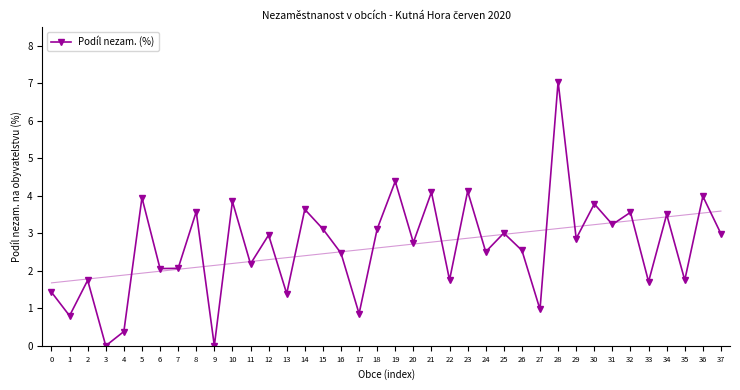

Reading left to right, extract all data points from this chart.

0=1.4	1=0.8	2=1.7	3=0.0	4=0.4	5=3.9	6=2.1	7=2.1	8=3.6	9=0.0	10=3.8	11=2.2	12=3.0	13=1.4	14=3.6	15=3.1	16=2.5	17=0.9	18=3.1	19=4.4	20=2.8	21=4.1	22=1.8	23=4.1	24=2.5	25=3.0	26=2.5	27=1.0	28=7.0	29=2.9	30=3.8	31=3.2	32=3.6	33=1.7	34=3.5	35=1.8	36=4.0	37=3.0